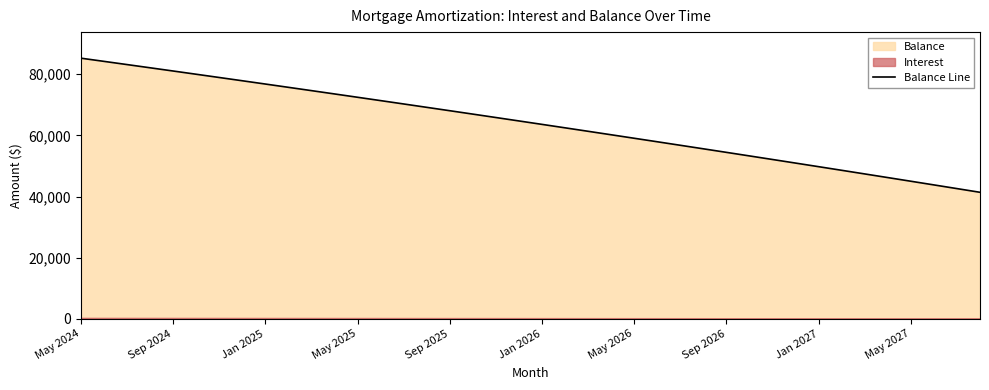

What is the average value?

63881